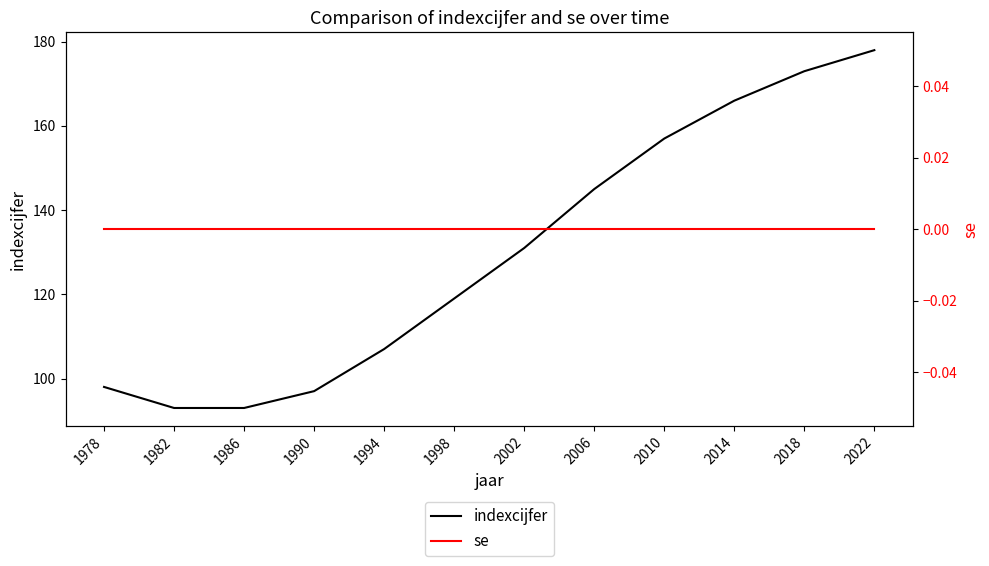

Is it true that indexcijfer equals 43 at 2014?

False